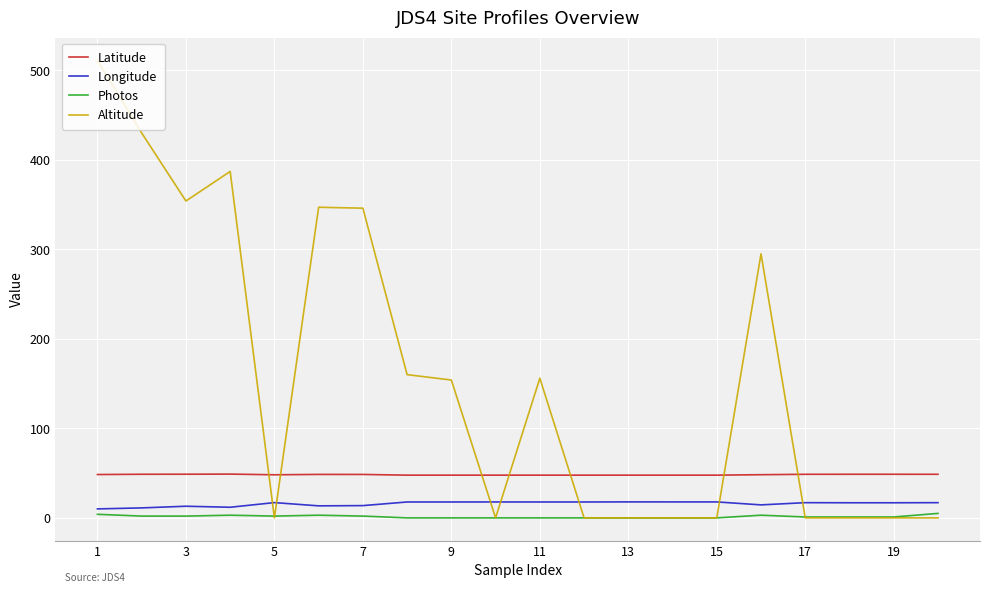

True or false: Latitude and Photos intersect in this chart.

False